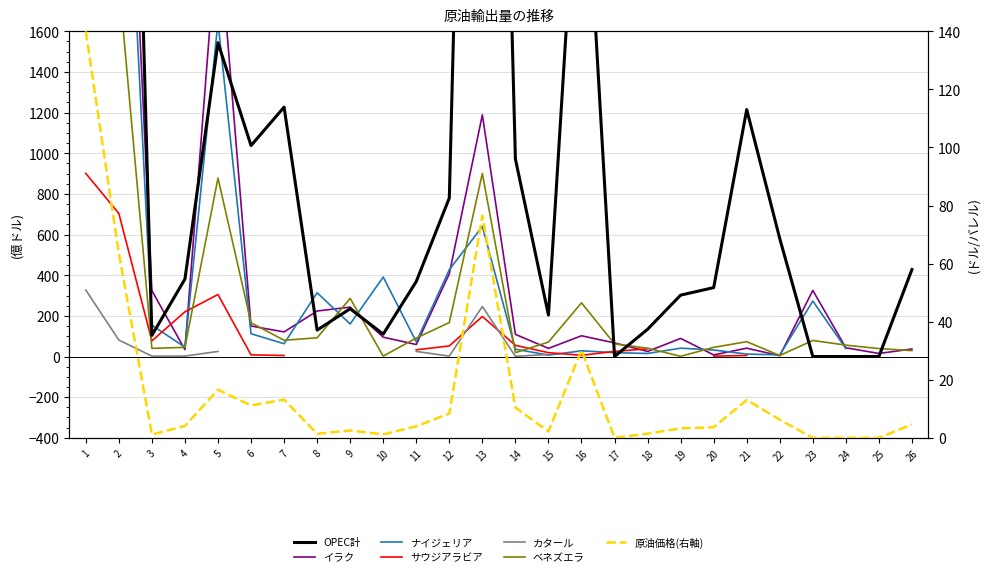

True or false: OPEC計 has more than 2 interior local peaks.

True